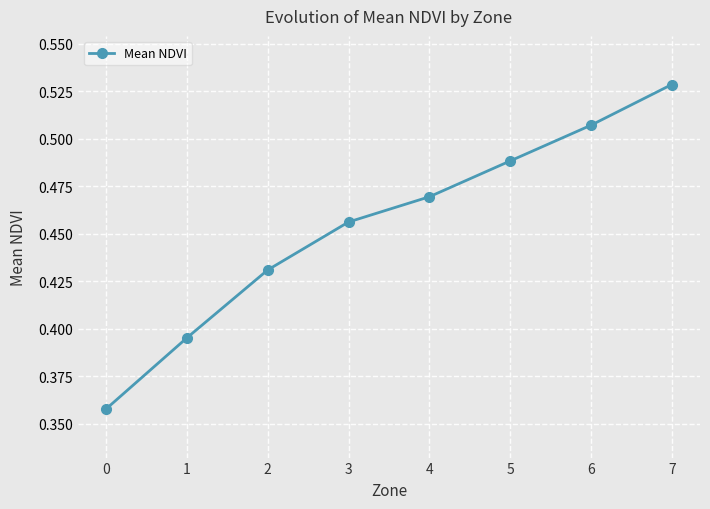

What is the change in value from 1 to 3?

+0.1